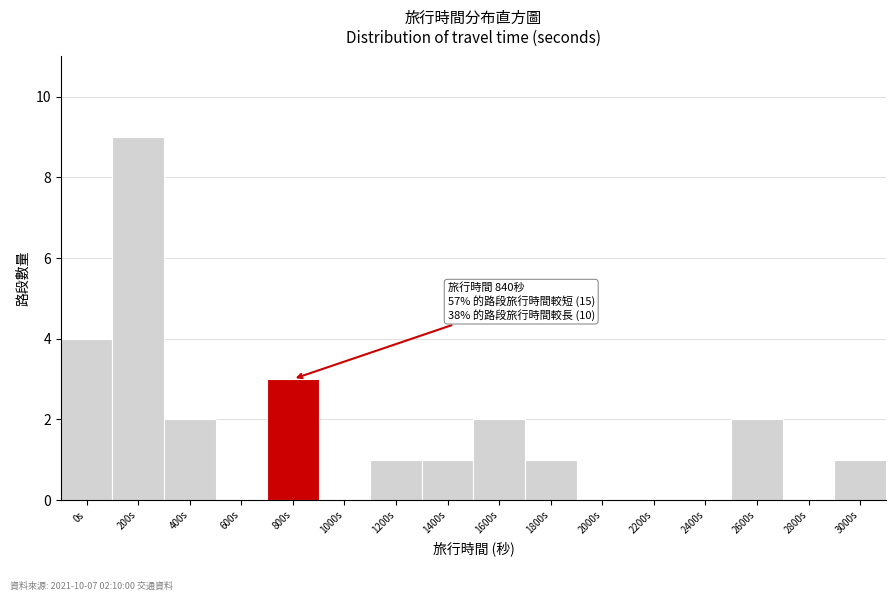

Reading left to right, transcribe all the data shown in this chart.

0s=4	200s=9	400s=2	600s=0	800s=3	1000s=0	1200s=1	1400s=1	1600s=2	1800s=1	2000s=0	2200s=0	2400s=0	2600s=2	2800s=0	3000s=1